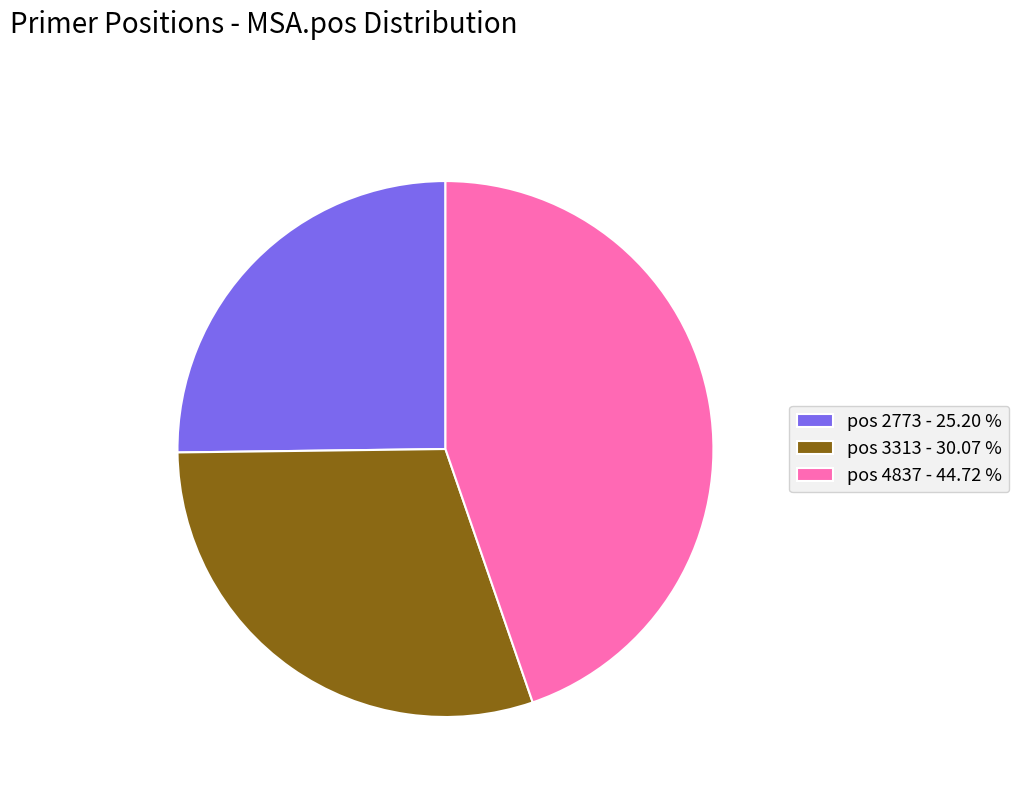

Which category has the biggest portion of the pie?

pos 4837 - 44.72 %